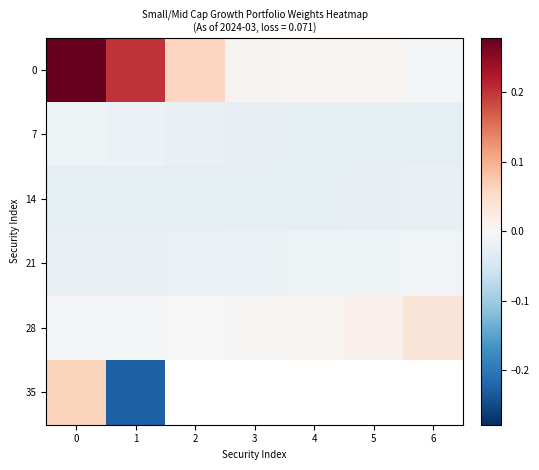

True or false: 14 has a value of -0.0 at 0.

False